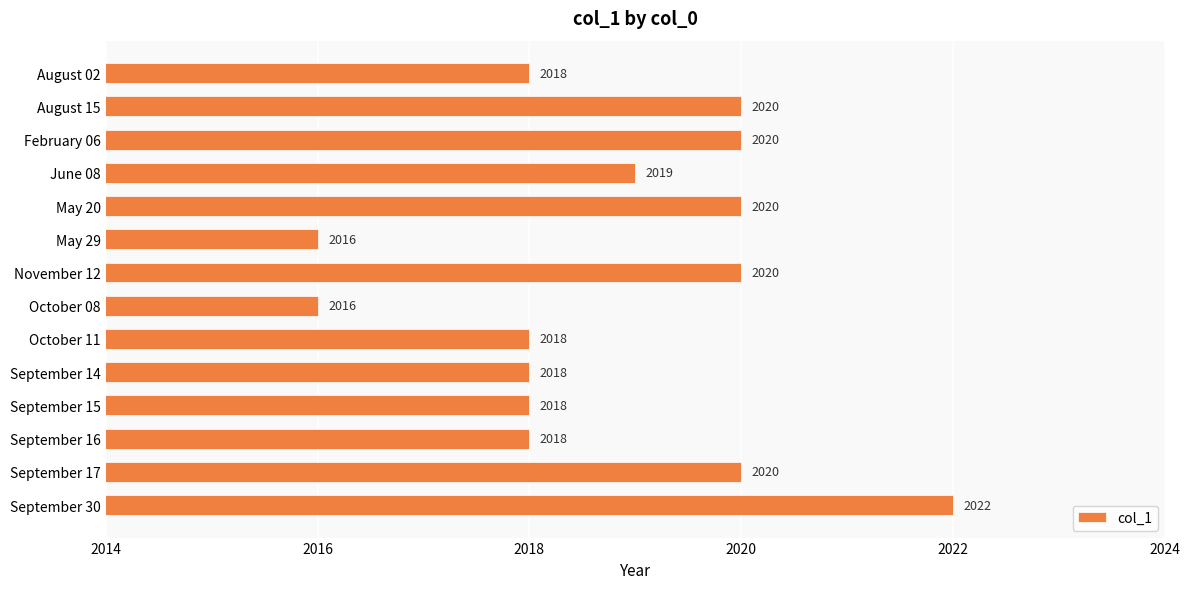

How many values are below 2019?

7